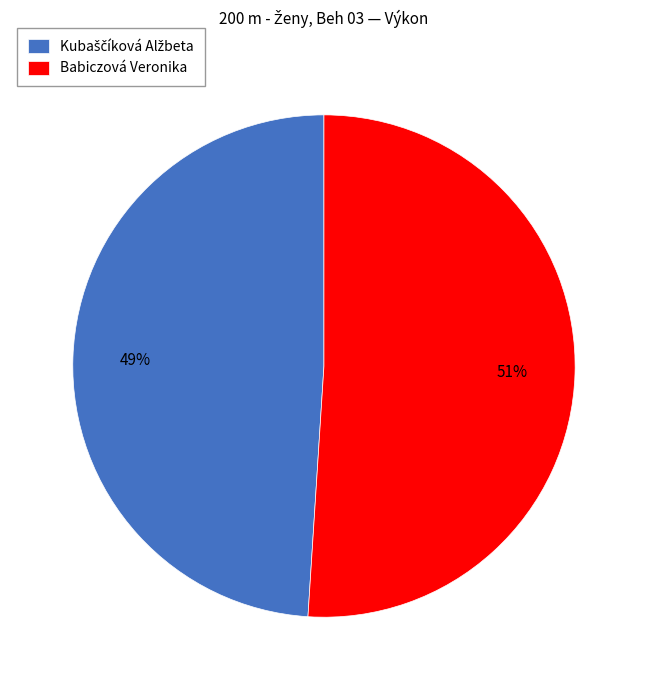

Is there a majority slice in this chart?

Yes